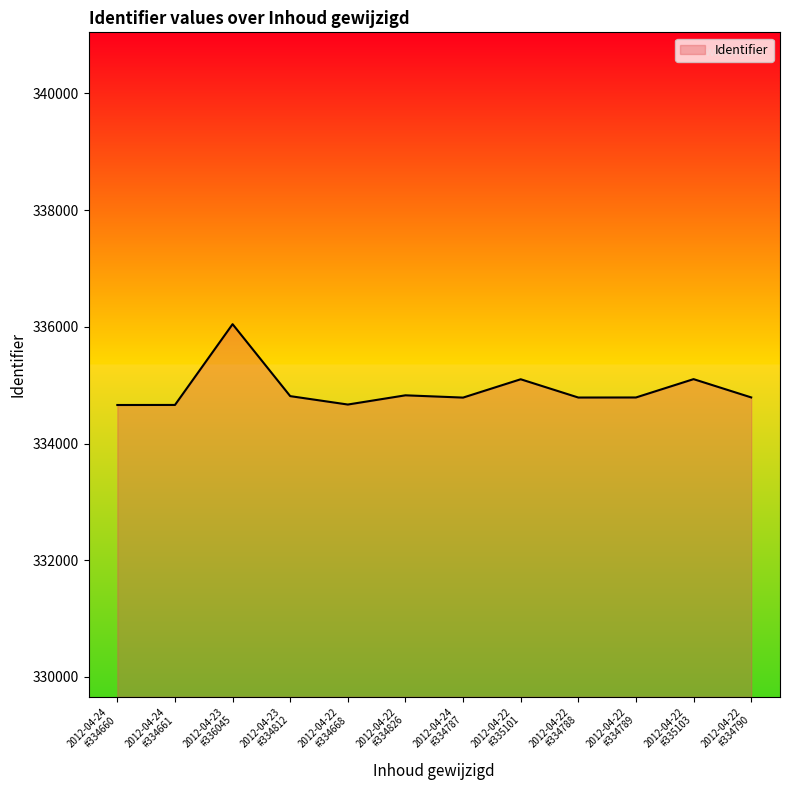

What is the smallest value displayed?

334660